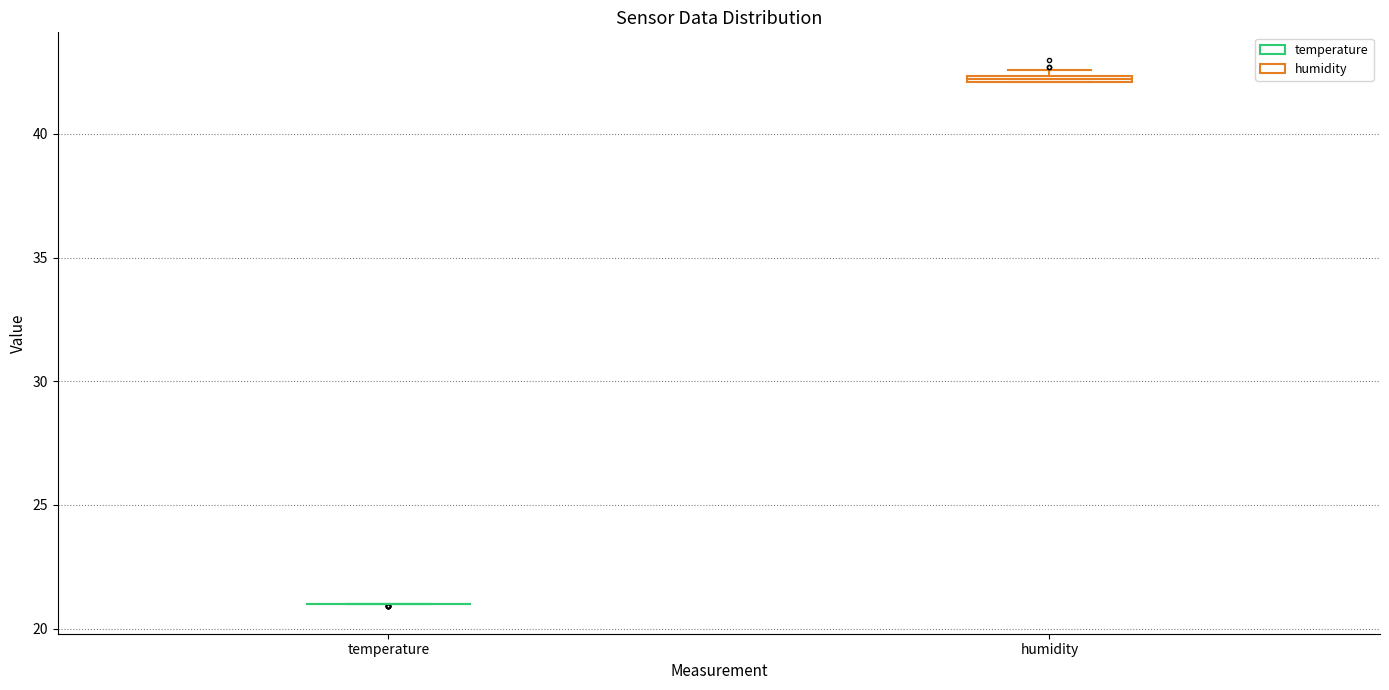

Where is the upper edge of the box for humidity on the y-axis? The values are not printed on the chart, so give them approximately, as read against the axis.

42.5